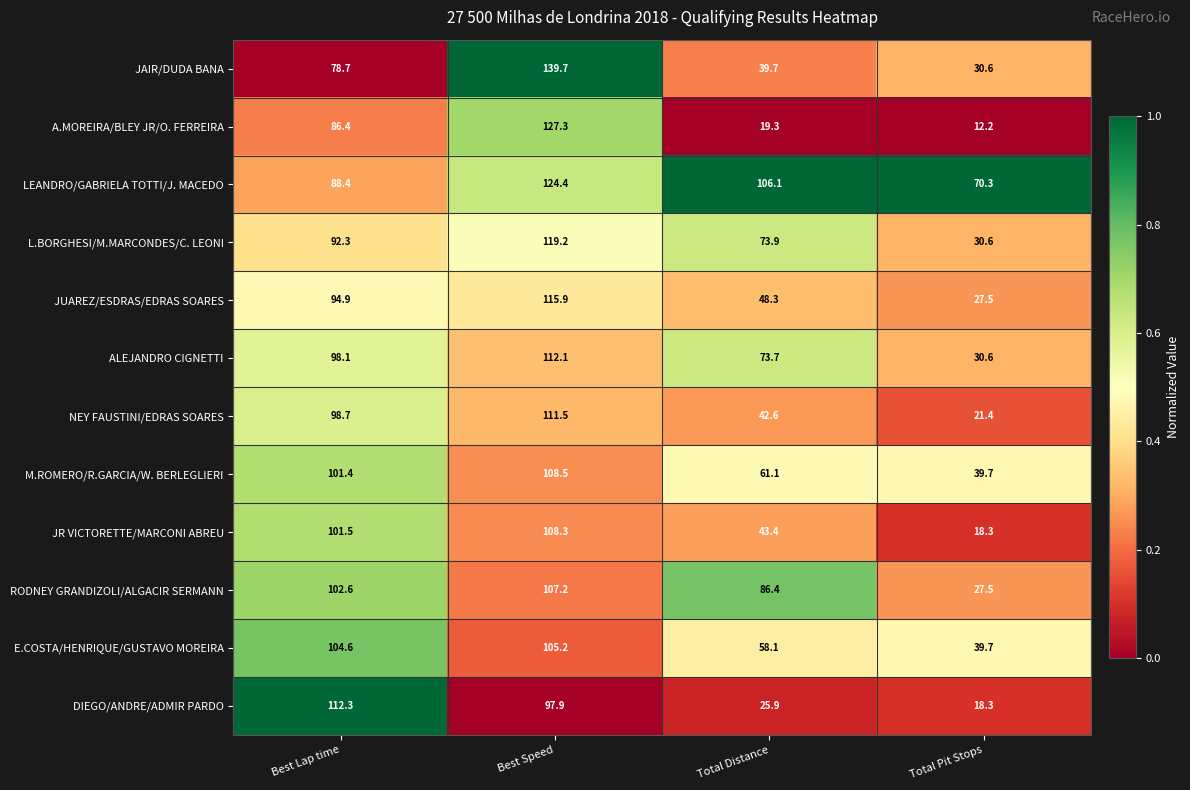

True or false: RODNEY GRANDIZOLI/ALGACIR SERMANN has a value of 86.4 at Total Distance.

True